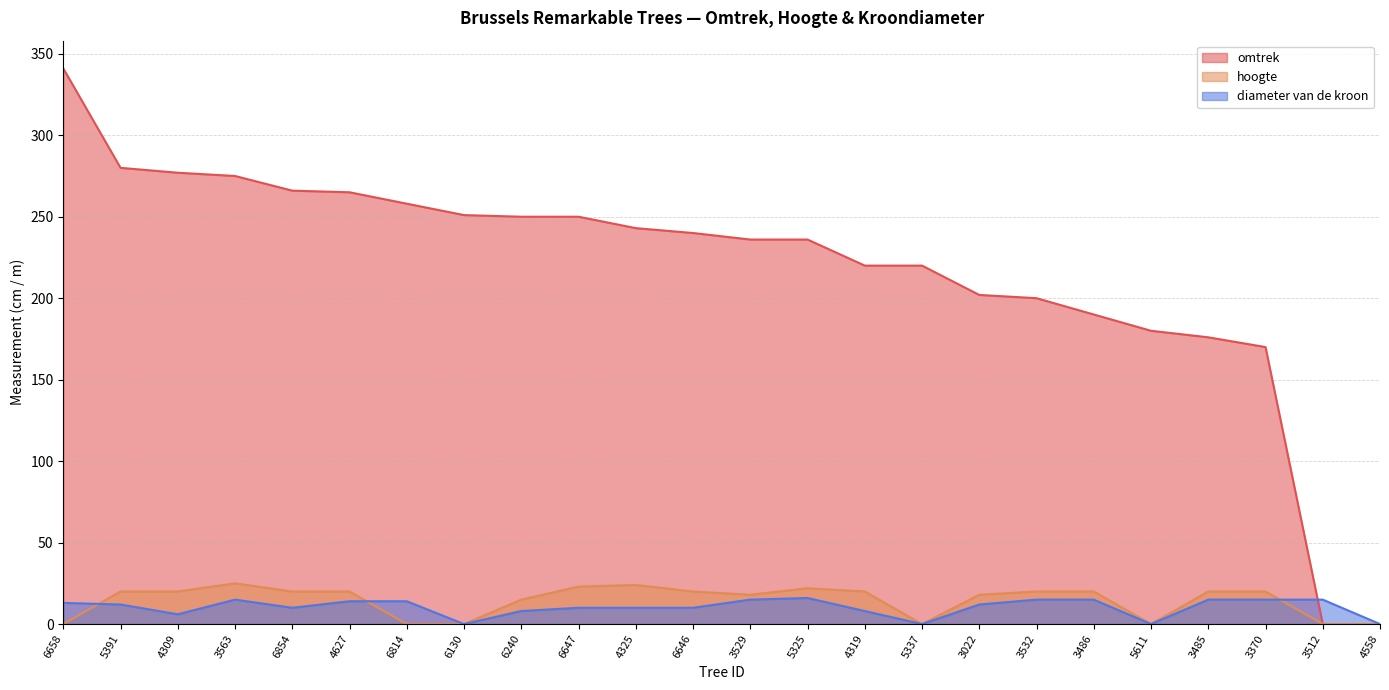

Reading left to right, list all the values displayed in this chart.

omtrek: 6658=341	5391=280	4309=277	3563=275	6854=266	4627=265	6814=258	6130=251	6240=250	6647=250	4325=243	6646=240	3529=236	5325=236	4319=220	5337=220	3022=202	3532=200	3486=190	5611=180	3485=176	3370=170	3512=0	4558=0
diameter van de kroon: 6658=13	5391=12	4309=6	3563=15	6854=10	4627=14	6814=14	6130=0	6240=8	6647=10	4325=10	6646=10	3529=15	5325=16	4319=8	5337=0	3022=12	3532=15	3486=15	5611=0	3485=15	3370=15	3512=15	4558=0
hoogte: 6658=0	5391=20	4309=20	3563=25	6854=20	4627=20	6814=0	6130=0	6240=15	6647=23	4325=24	6646=20	3529=18	5325=22	4319=20	5337=0	3022=18	3532=20	3486=20	5611=0	3485=20	3370=20	3512=0	4558=0